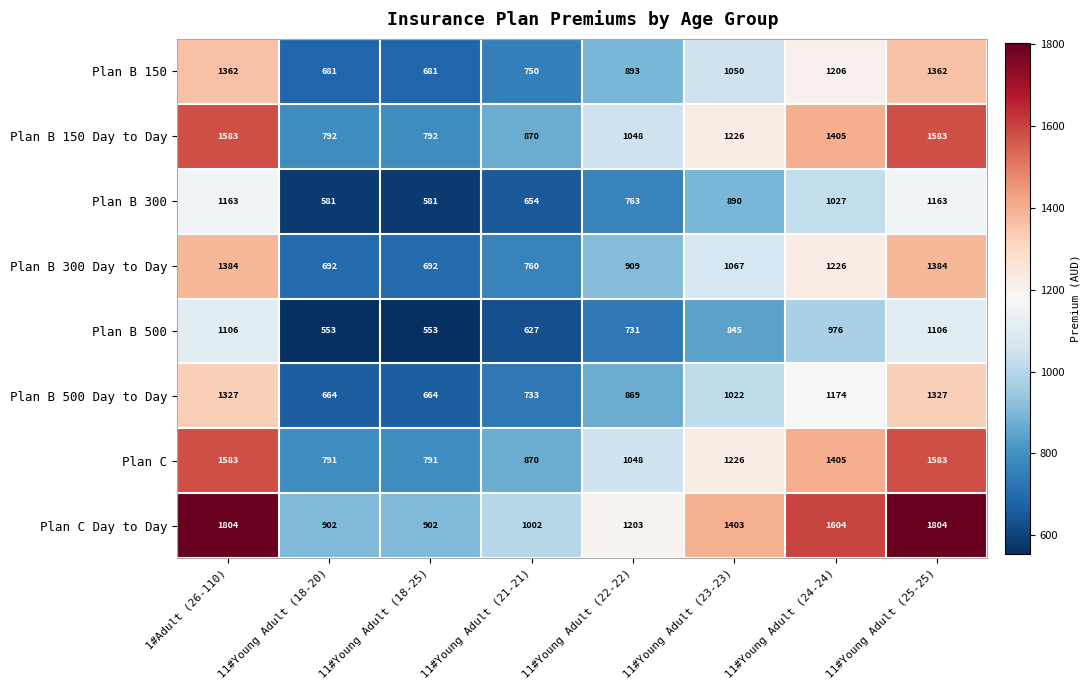

What is the sum of all Plan B 300 values?

6822